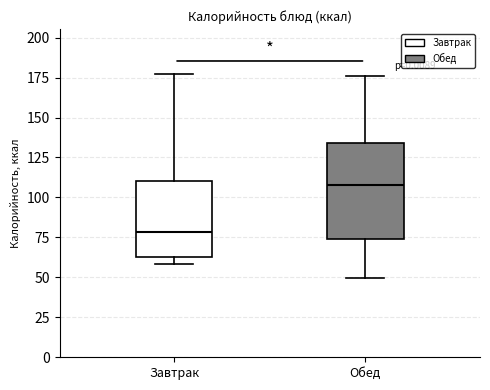

Which box's median line is the highest?

Обед